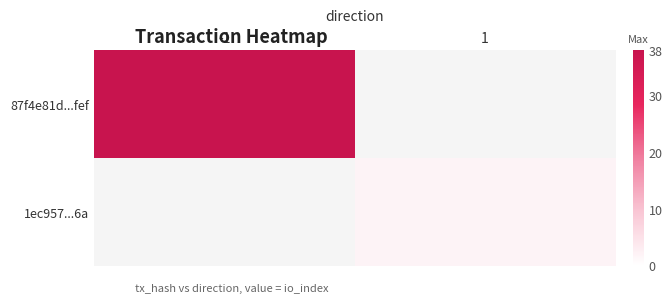

Is the value of 1ec957...6a at 1 greater than the value of 87f4e81d...fef at -1?

No